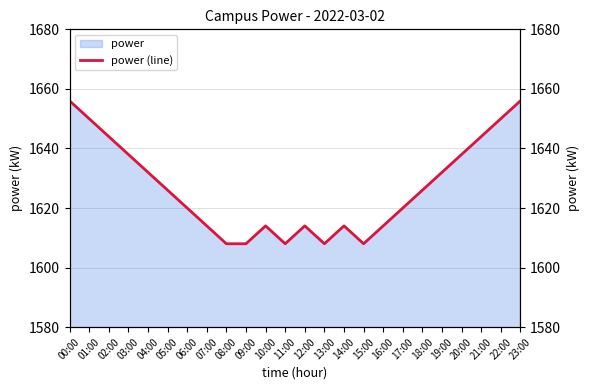

True or false: the data has more than 0 interior local peaks.

True